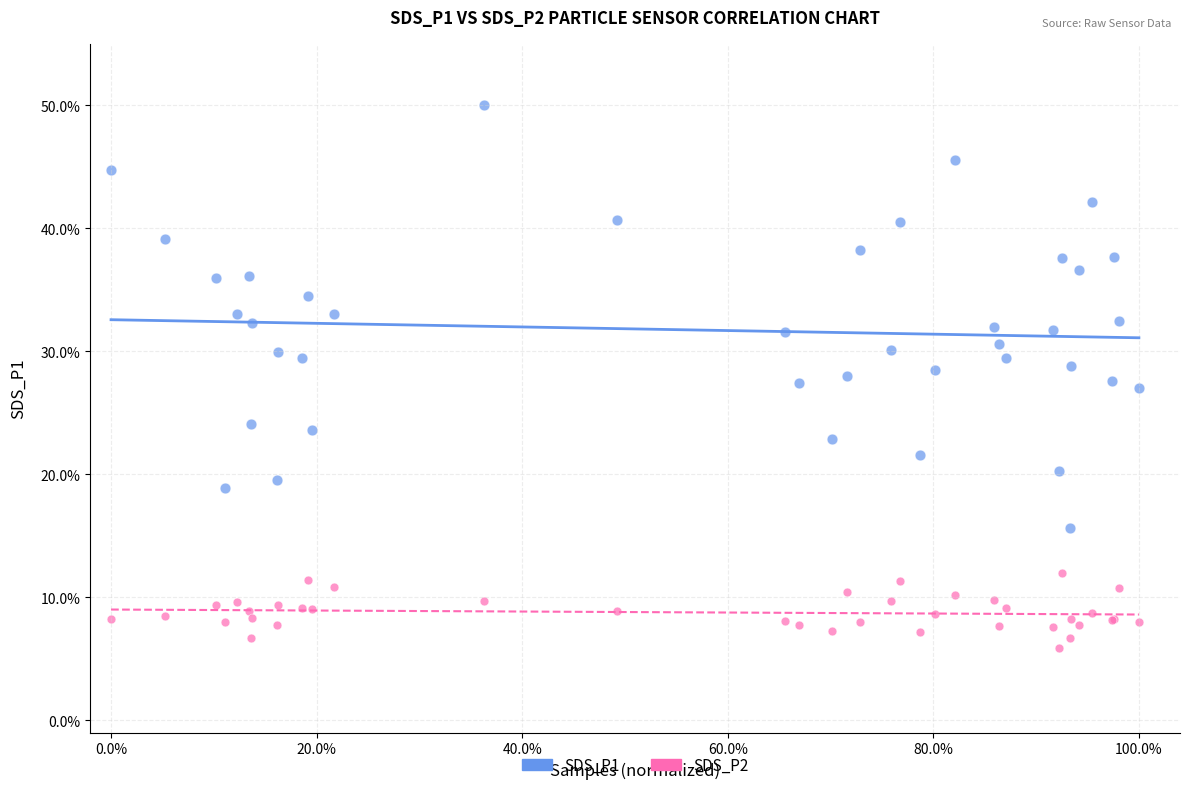

What are all the series names shown in the legend?

SDS_P1, SDS_P2